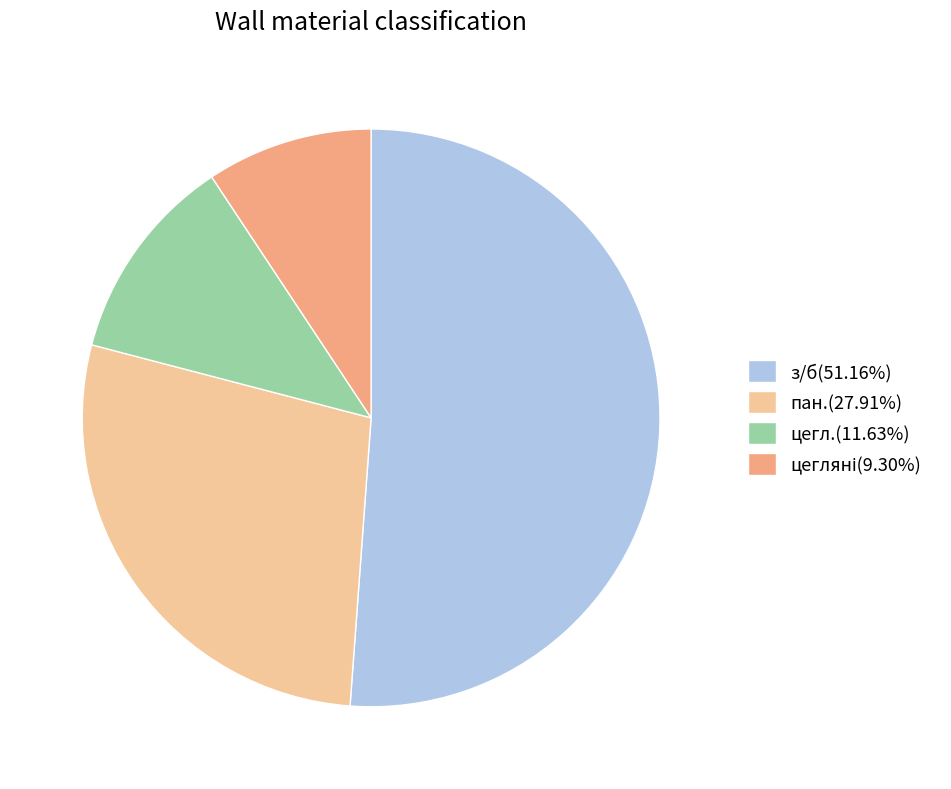

Does any single category account for the majority?

Yes